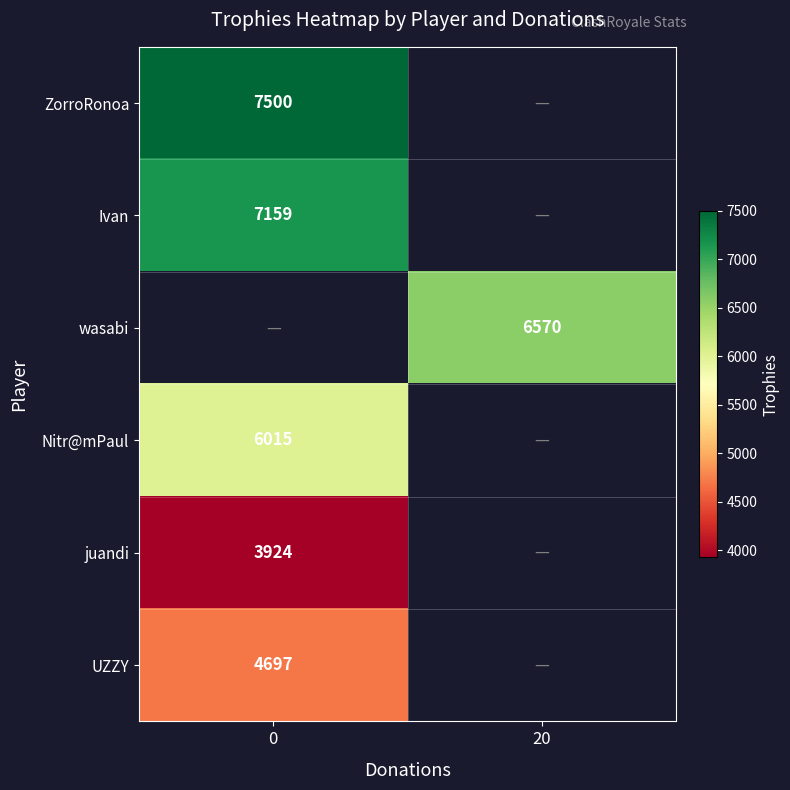

The ZorroRonoa series shows 1848 at 0. True or false?

False